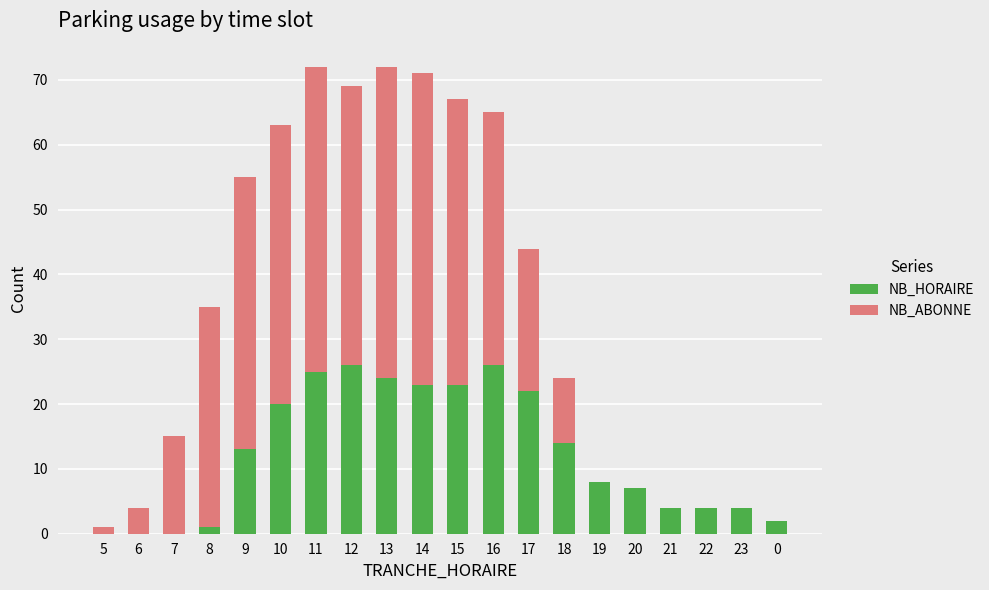

What are all the series names shown in the legend?

NB_HORAIRE, NB_ABONNE